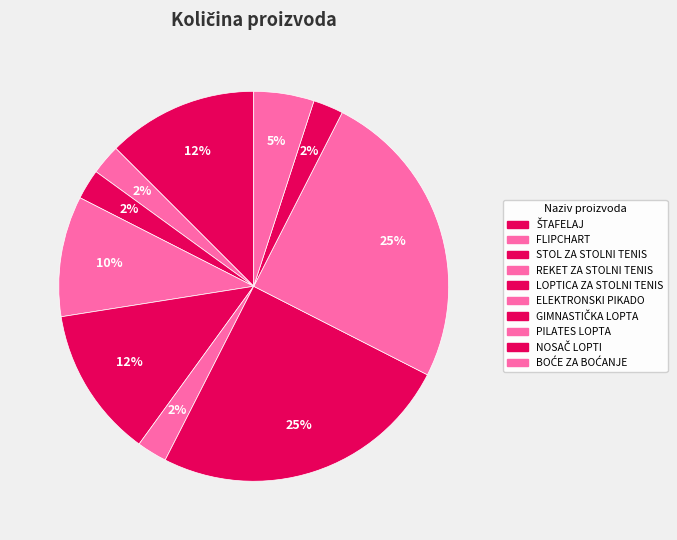

To the nearest percent, what portion does NOSAČ LOPTI represent?

2%